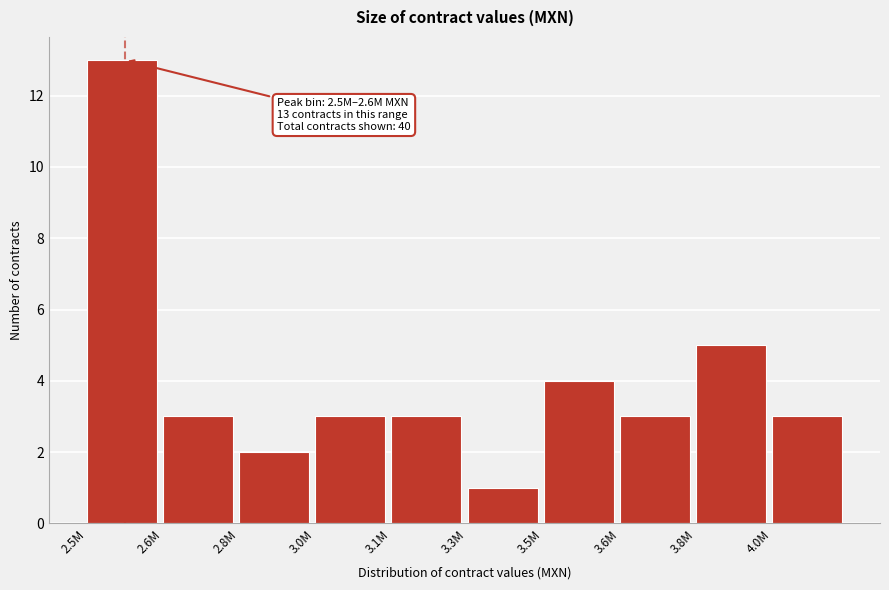

Reading left to right, list all the values displayed in this chart.

2.5M=13	2.6M=3	2.8M=2	3.0M=3	3.1M=3	3.3M=1	3.5M=4	3.6M=3	3.8M=5	4.0M=3